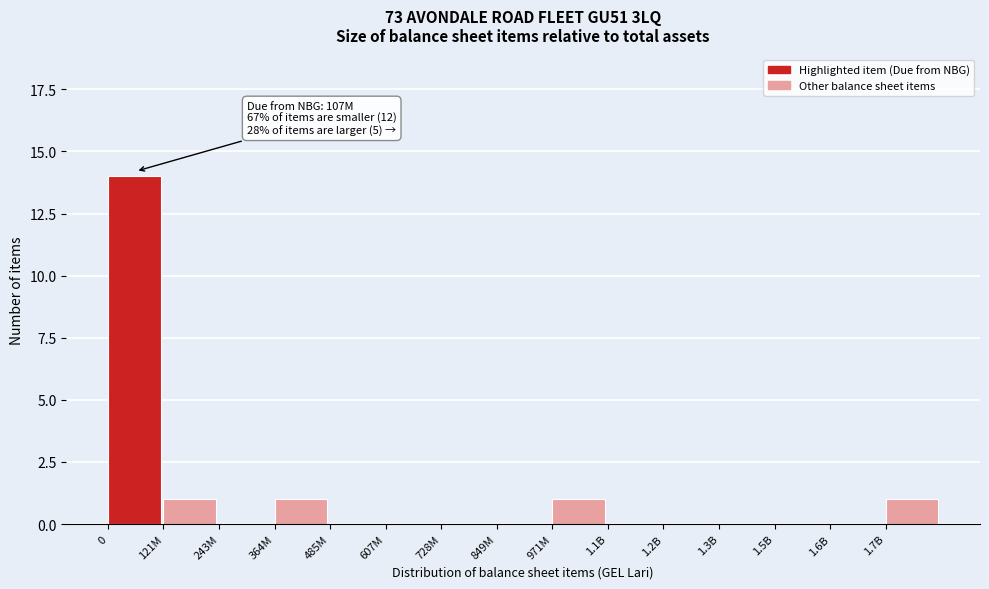

Reading right to left, what are all the values shown in this chart?

1.7B=1	1.6B=0	1.5B=0	1.3B=0	1.2B=0	1.1B=0	971M=1	849M=0	728M=0	607M=0	485M=0	364M=1	243M=0	121M=1	0=14